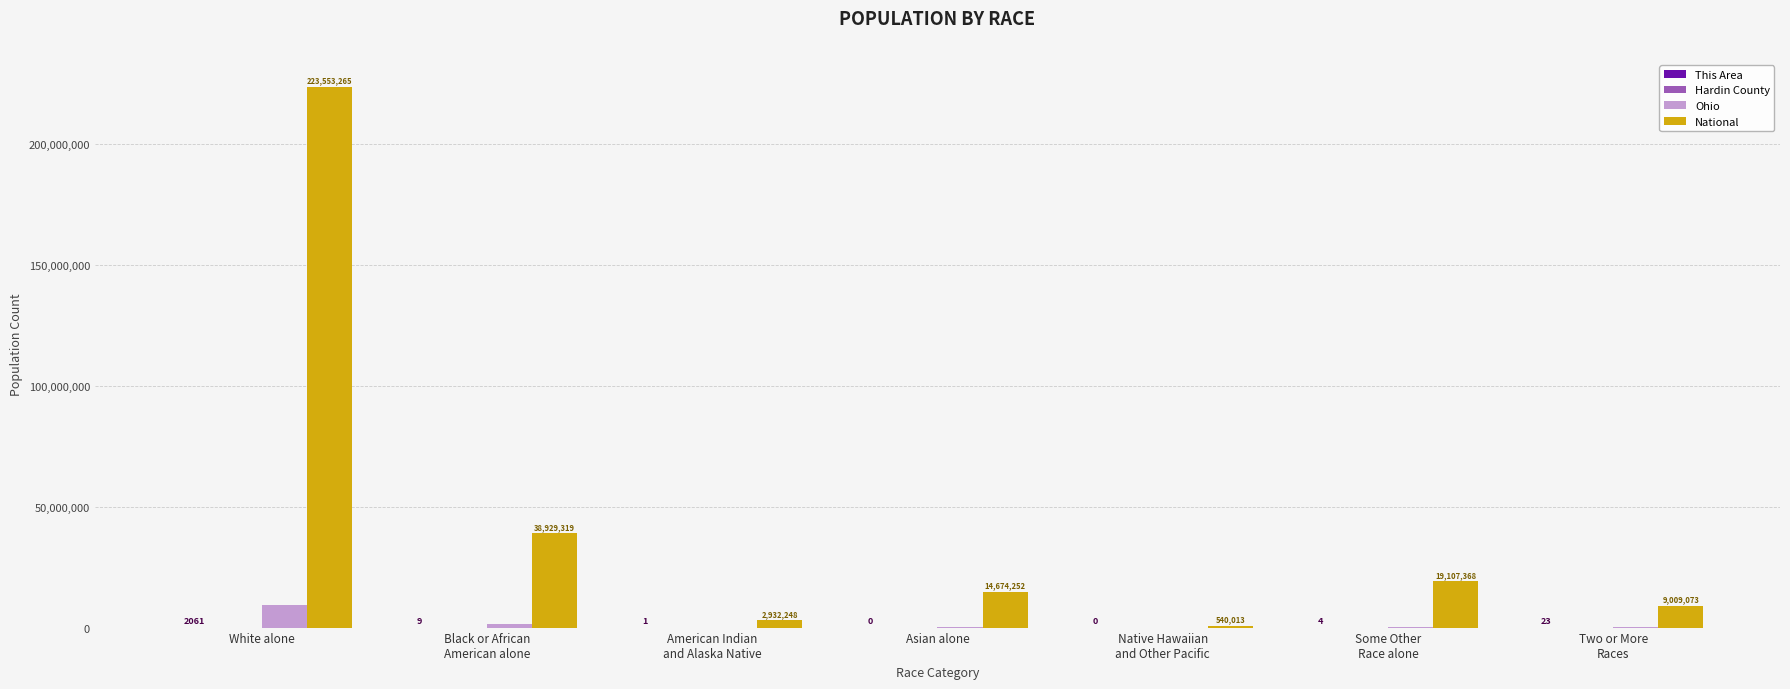

Is it true that Ohio equals 9539437 at White alone?

True